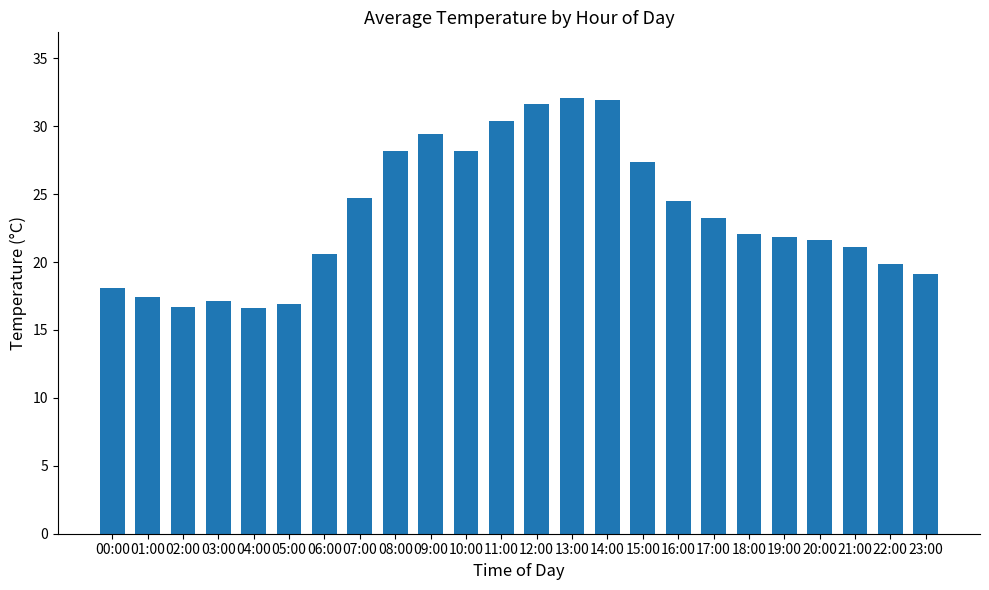

What is the ratio of the value at 11:00 to the value at 06:00?

1.5